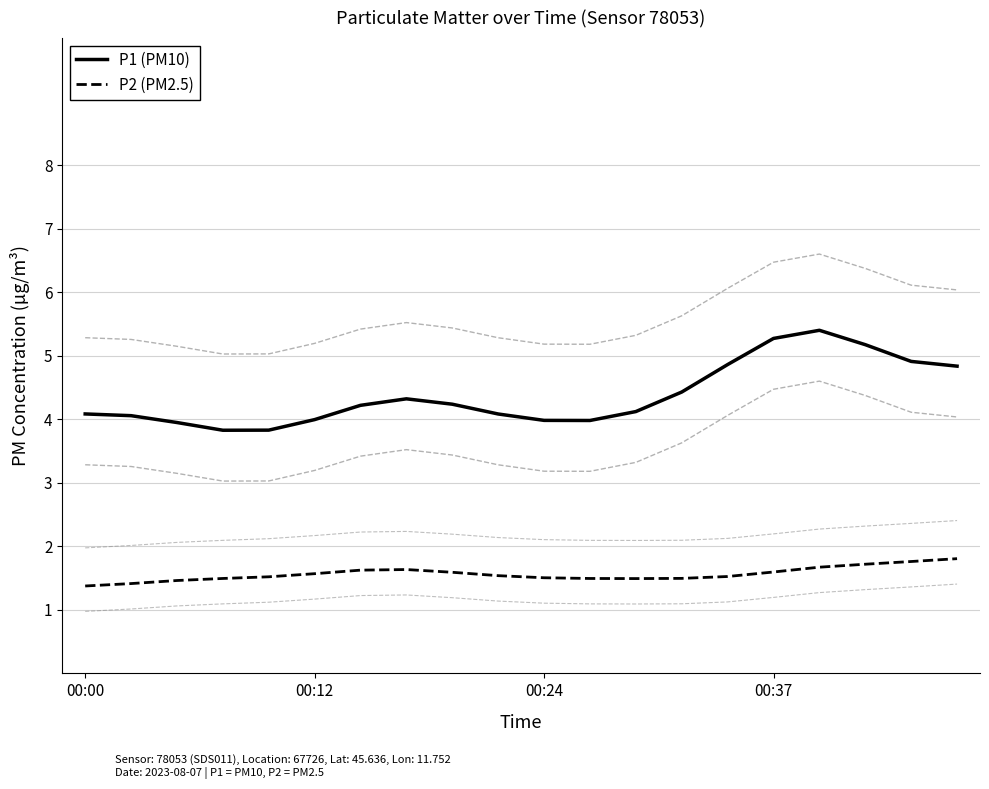

What is the minimum value shown in the chart?

1.4